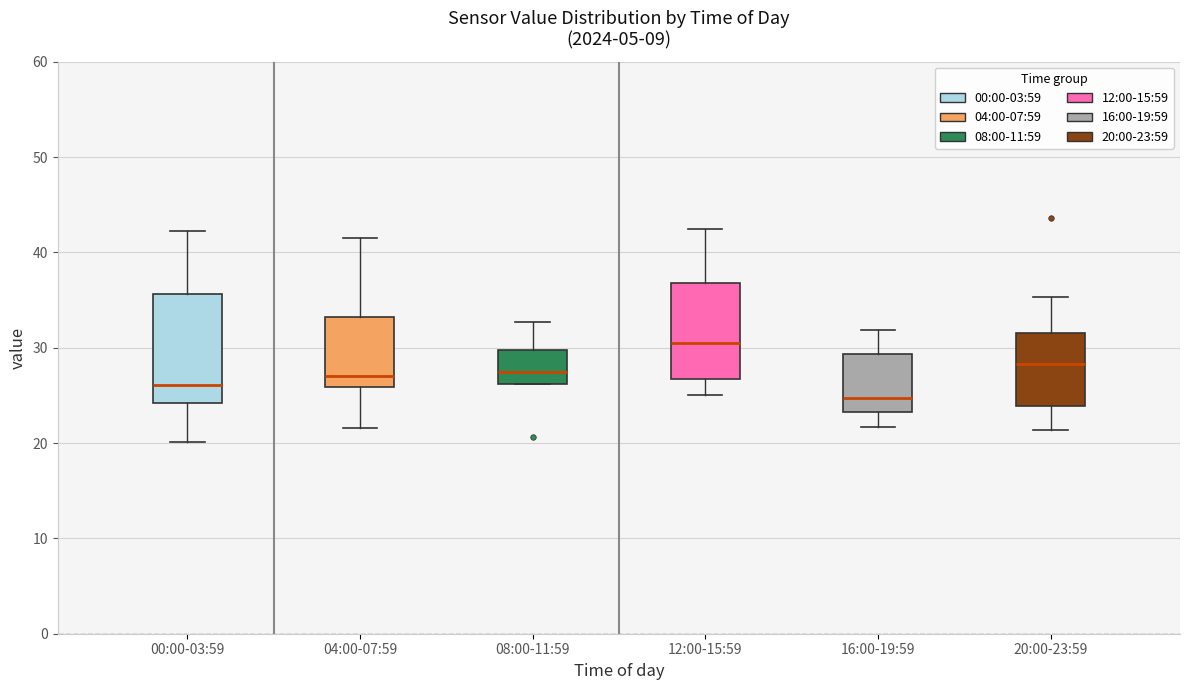

Reading left to right, read every box against the y-axis: the position of its median line, the range the box covers, and the ends of its whiskers. The values are not printed on the chart, so give them approximately, as read against the axis.

00:00-03:59: median 26, box 24 to 36, whiskers 20 to 42
04:00-07:59: median 27, box 26 to 33, whiskers 22 to 42
08:00-11:59: median 27, box 26 to 30, whiskers 26 to 33
12:00-15:59: median 30, box 27 to 37, whiskers 25 to 42
16:00-19:59: median 25, box 23 to 29, whiskers 22 to 32
20:00-23:59: median 28, box 24 to 32, whiskers 21 to 35